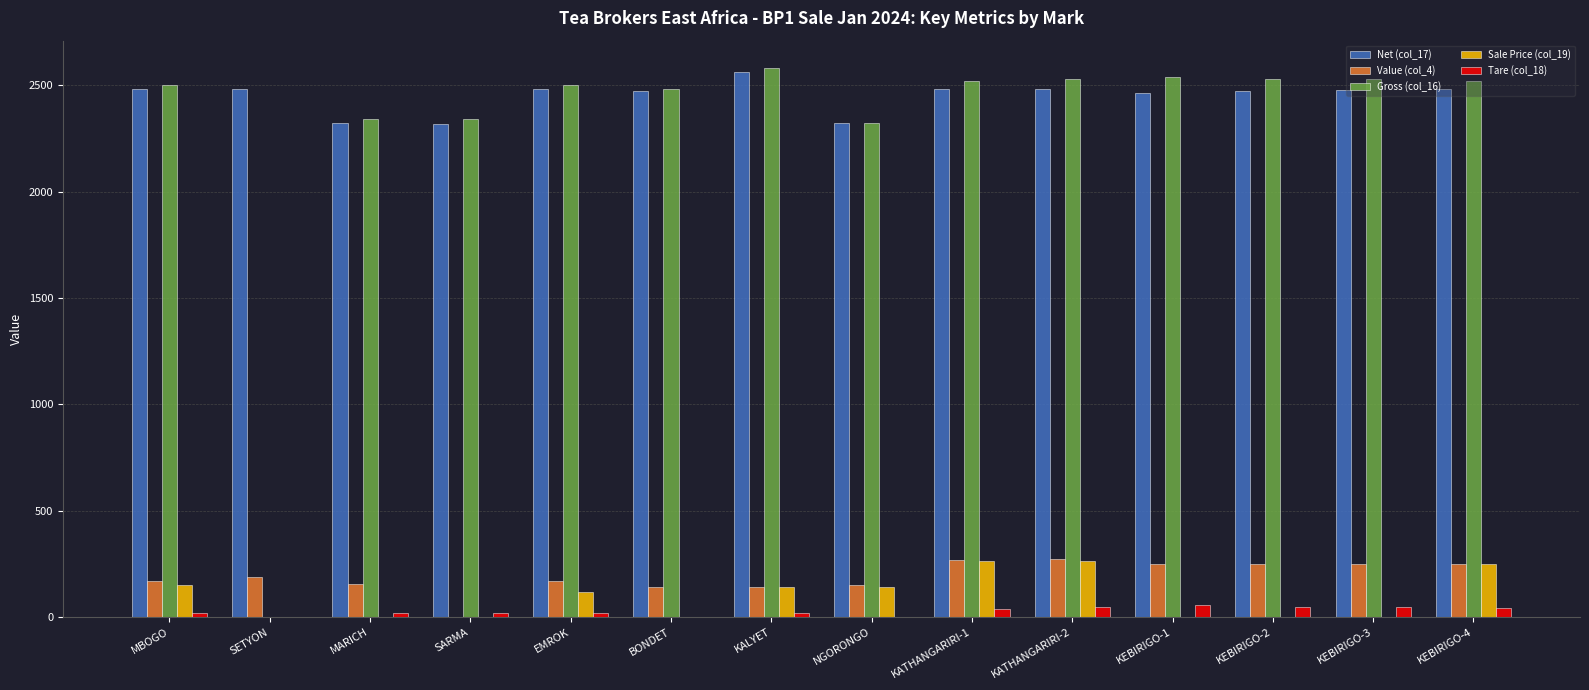

How many groups of bars are there?

14